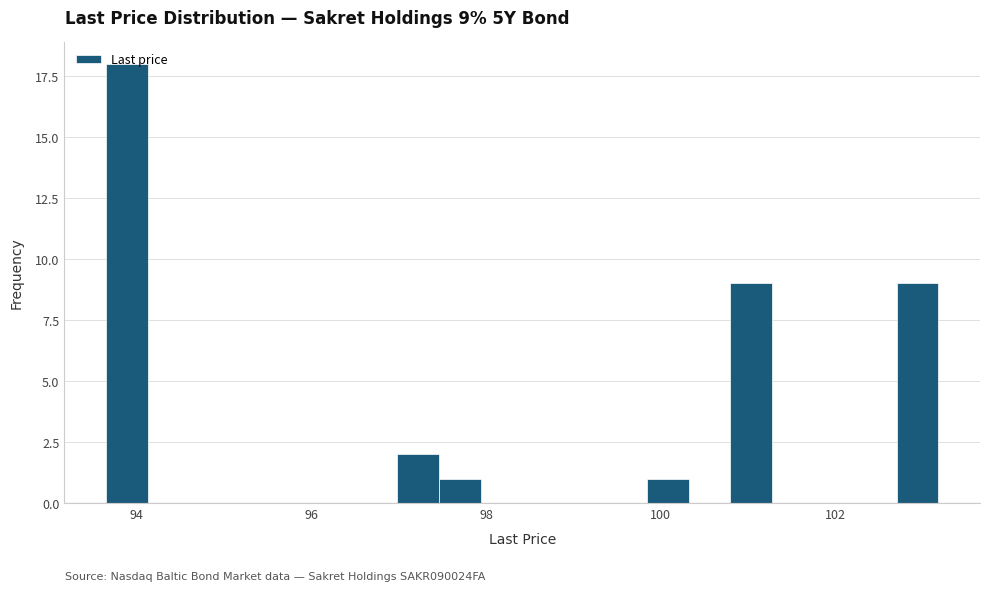

Around what value on the x-axis is the tallest bar? Give the approximate position of its centre, as read against the axis.

93.8